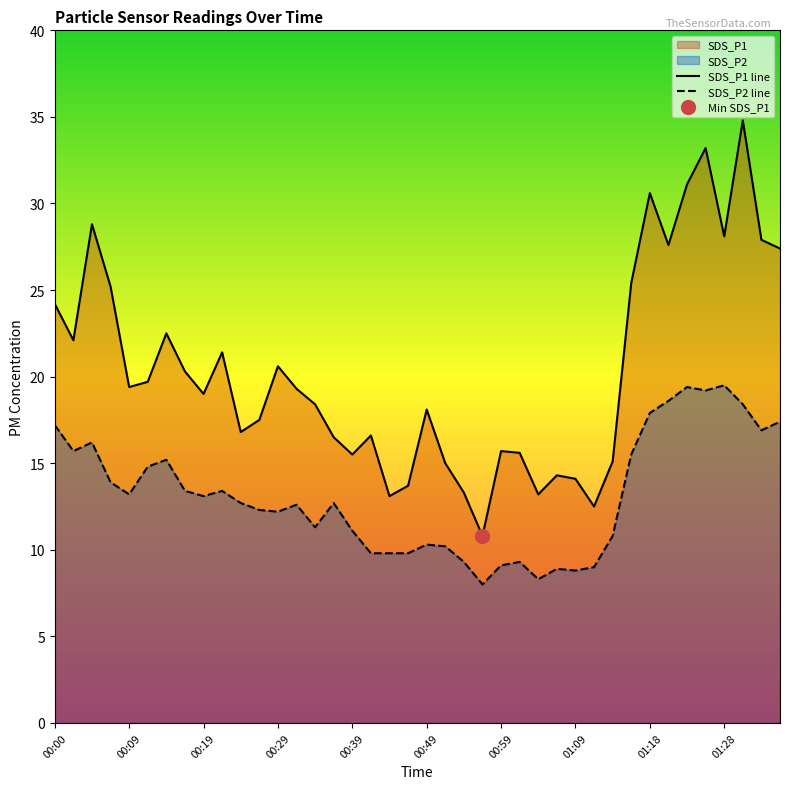

Where is the first local maximum for SDS_P1?

00:05